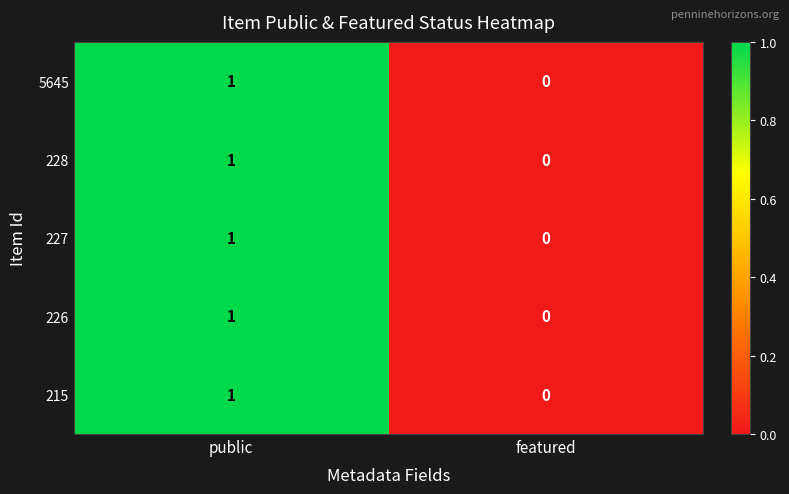

At which category is the sum across all series the highest?

public